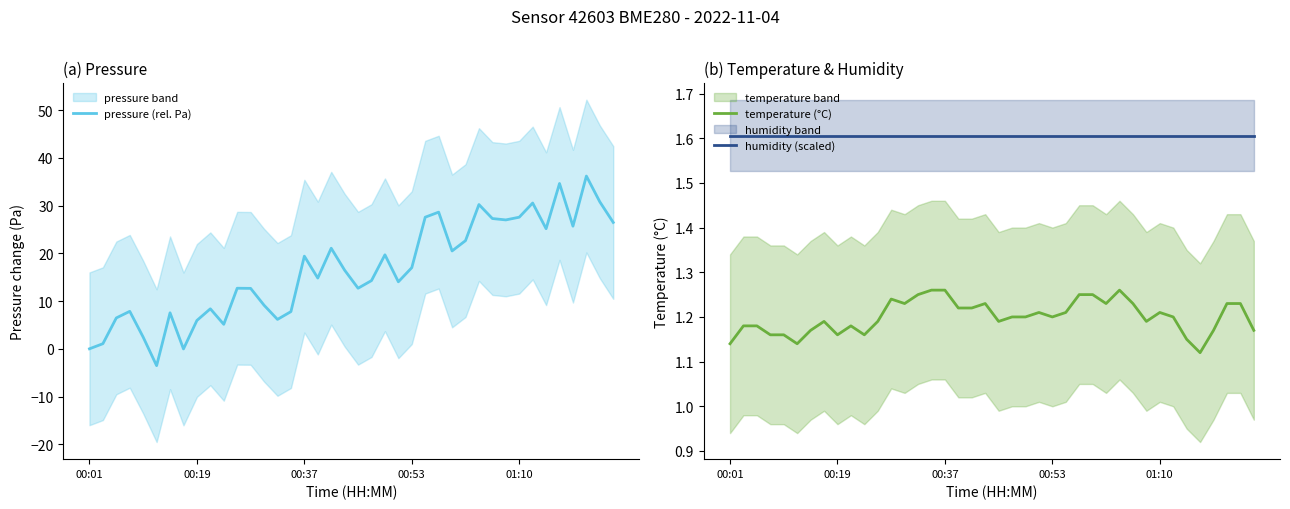

What is the lowest value of the humidity (scaled) series?

1.6